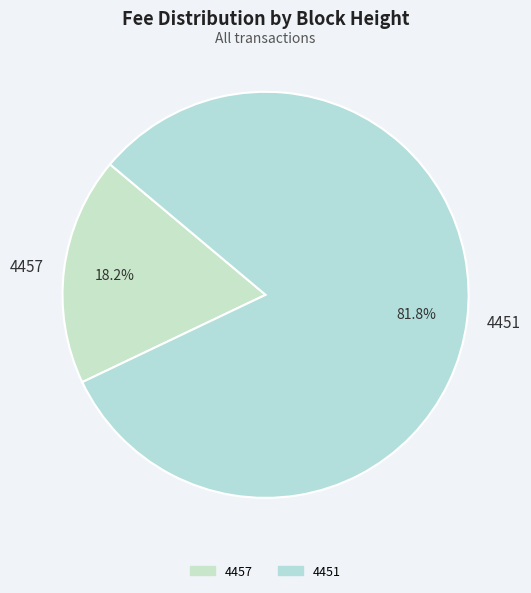

What portion of the pie excludes 4451?

18.2%